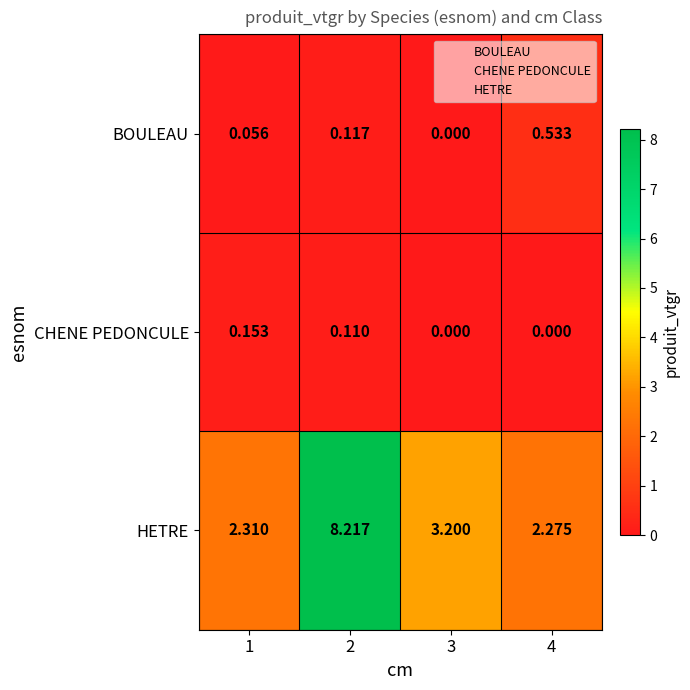

Which series has the widest spread of values?

HETRE